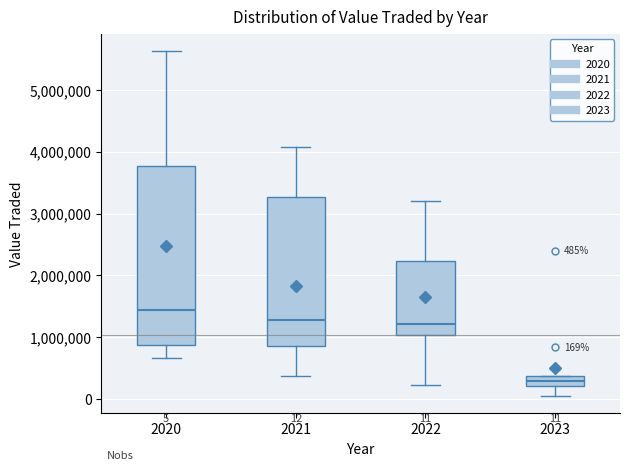

Comparing the boxes themselves (not the whiskers), which one is the tallest?

2020